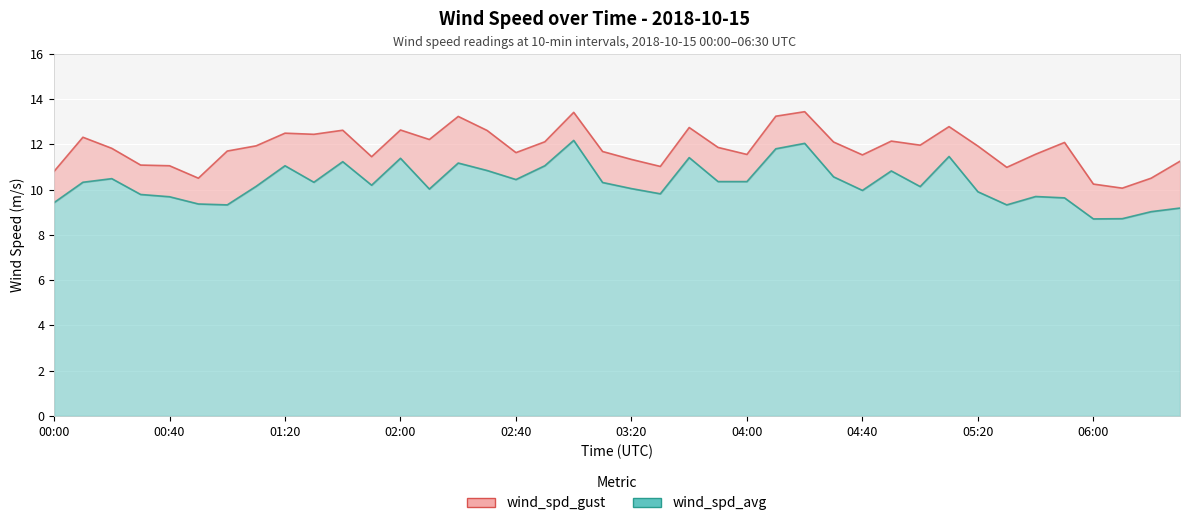

True or false: wind_spd_avg has more than 2 interior local peaks.

True